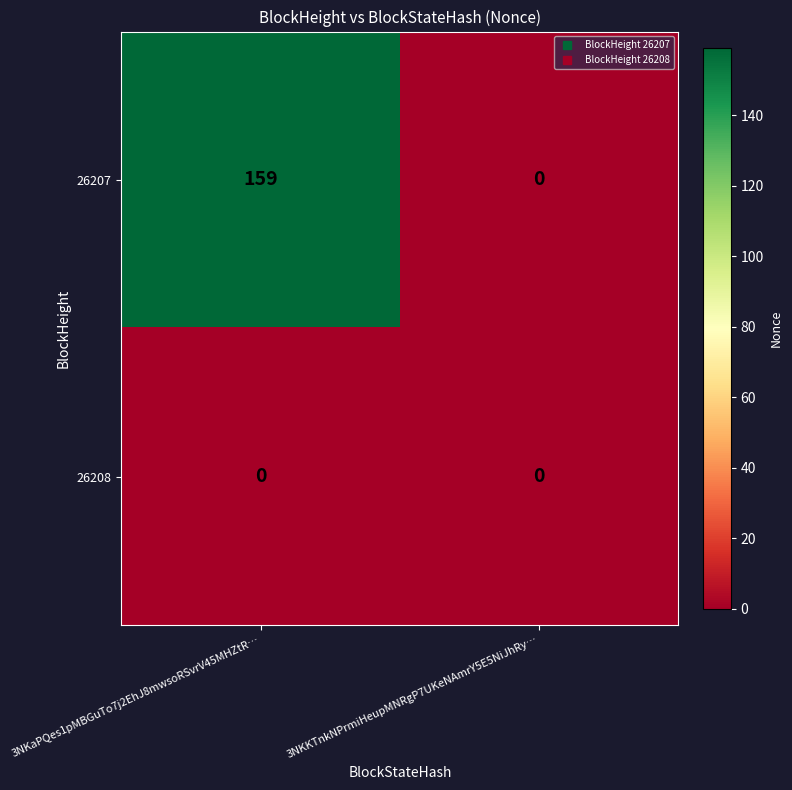

Where is 26207 nearest to the value 79?

3NKKTnkNPrmiHeupMNRgP7UKeNAmrY5E5NiJhRy…